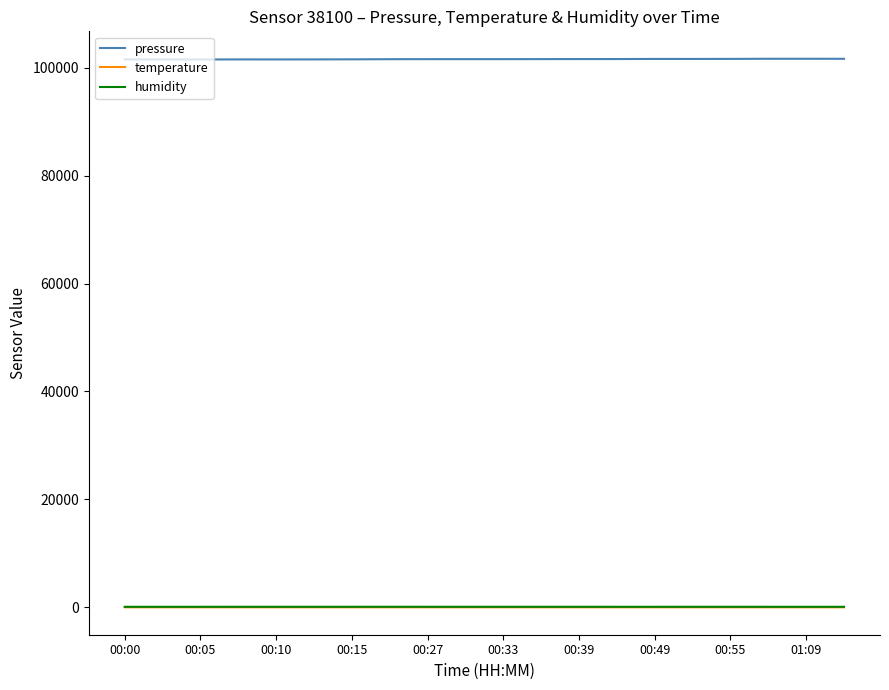

In temperature, how many points are lower than both neighbors (excluding endpoints)?

4